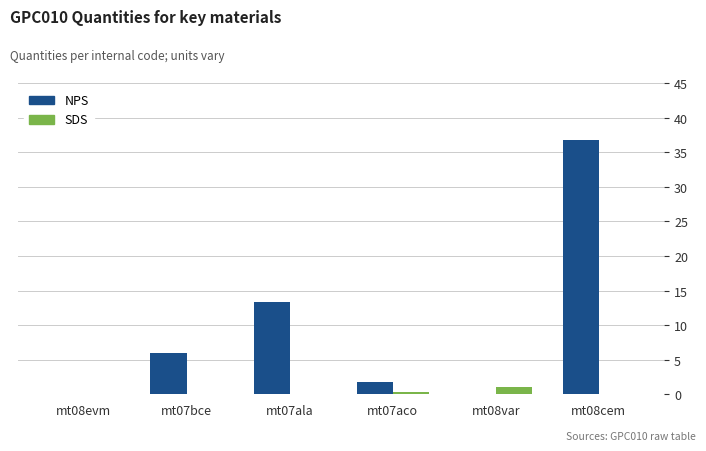

What is the spread (max minus min) of values at mt08evm?

0.1